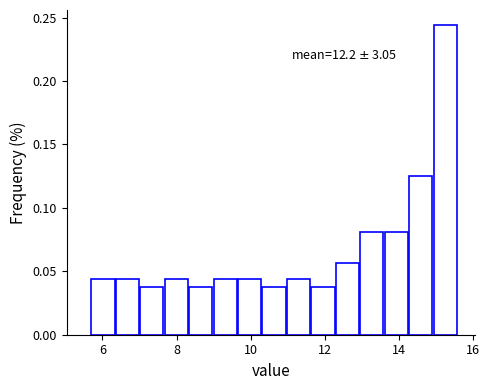

Read against the x-axis, roughly where is the centre of the tallest bar?

15.2